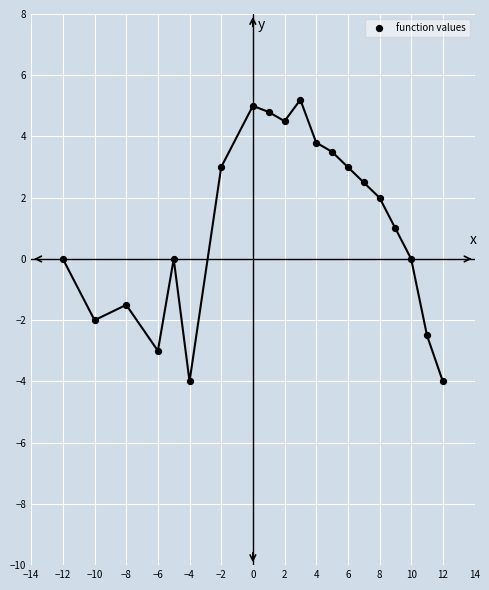

What is the range of Y values (max minus min)?

9.2